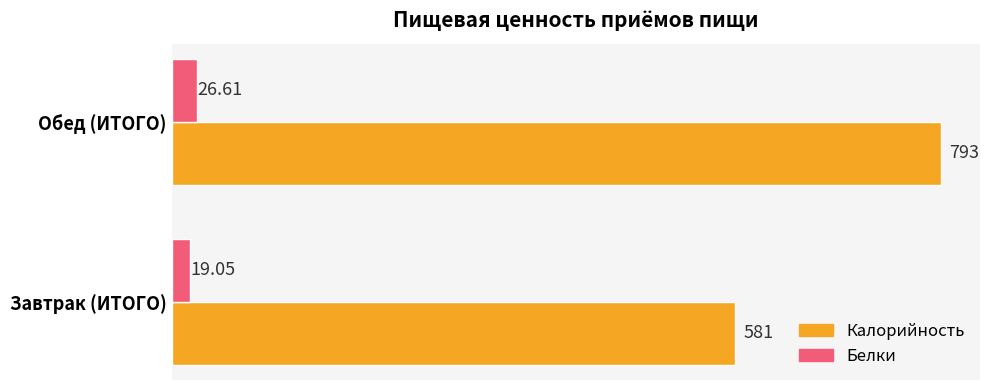

What is the greatest value displayed?

793.0